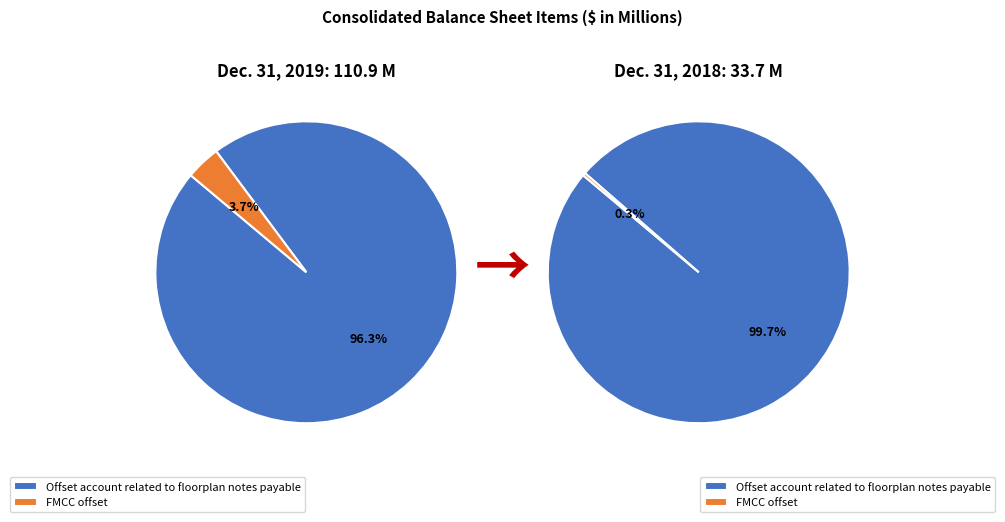

To the nearest percent, what portion does Offset account related to floorplan notes payable represent?

96%